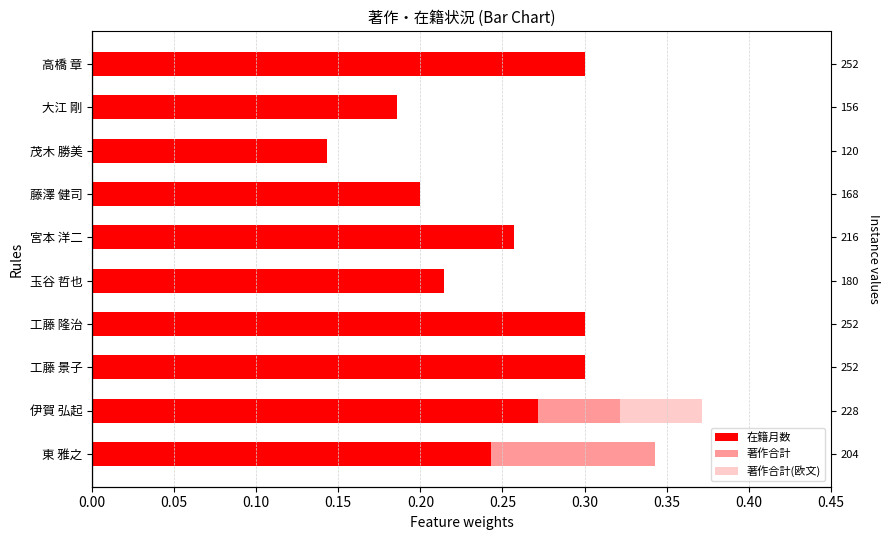

What is the difference between the highest and lowest values at 玉谷 哲也?

0.2